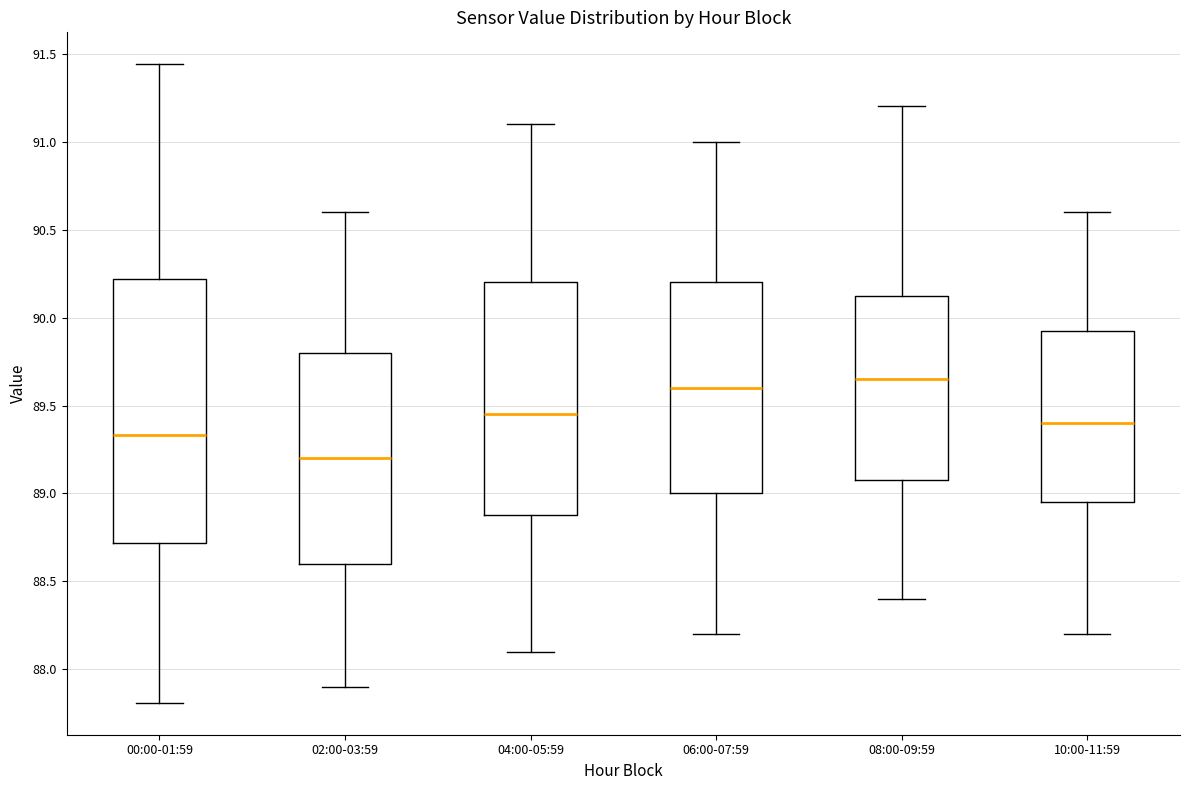

Reading left to right, transcribe this box plot: for each box, give where its median line is, the range the box spans, and where its two whiskers end, as read against the y-axis. The values are not printed on the chart, so give them approximately, as read against the axis.

00:00-01:59: median 89.35, box 88.70 to 90.20, whiskers 87.80 to 91.45
02:00-03:59: median 89.20, box 88.60 to 89.80, whiskers 87.90 to 90.60
04:00-05:59: median 89.45, box 88.90 to 90.20, whiskers 88.10 to 91.10
06:00-07:59: median 89.60, box 89.00 to 90.20, whiskers 88.20 to 91.00
08:00-09:59: median 89.65, box 89.10 to 90.15, whiskers 88.40 to 91.20
10:00-11:59: median 89.40, box 88.95 to 89.95, whiskers 88.20 to 90.60